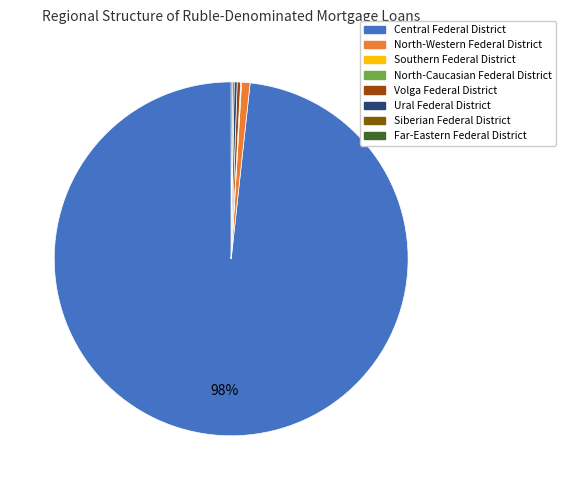

Is there any slice that represents more than half of the pie?

Yes